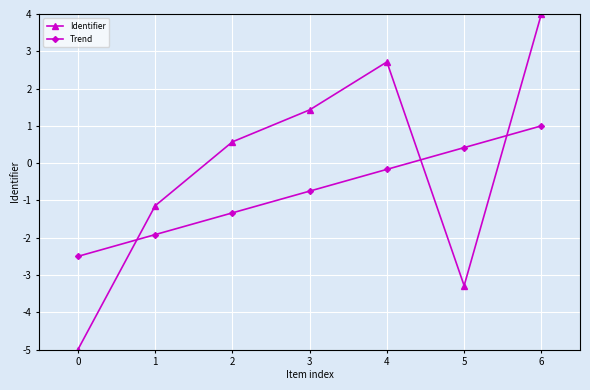

Which series has the largest range (max minus min)?

Identifier